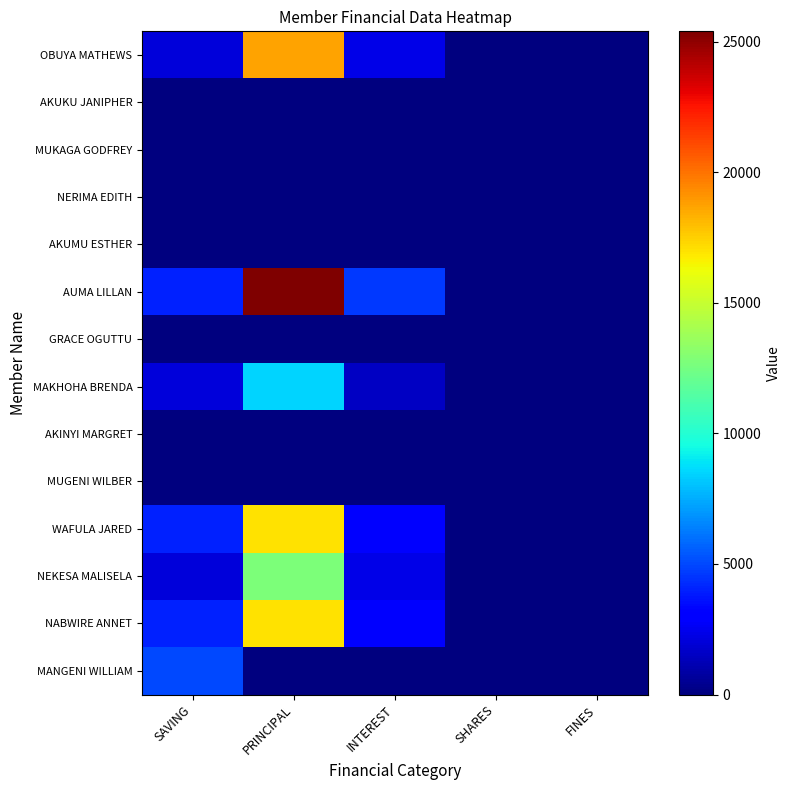

Which series has the largest total across all categories?

AUMA LILLAN